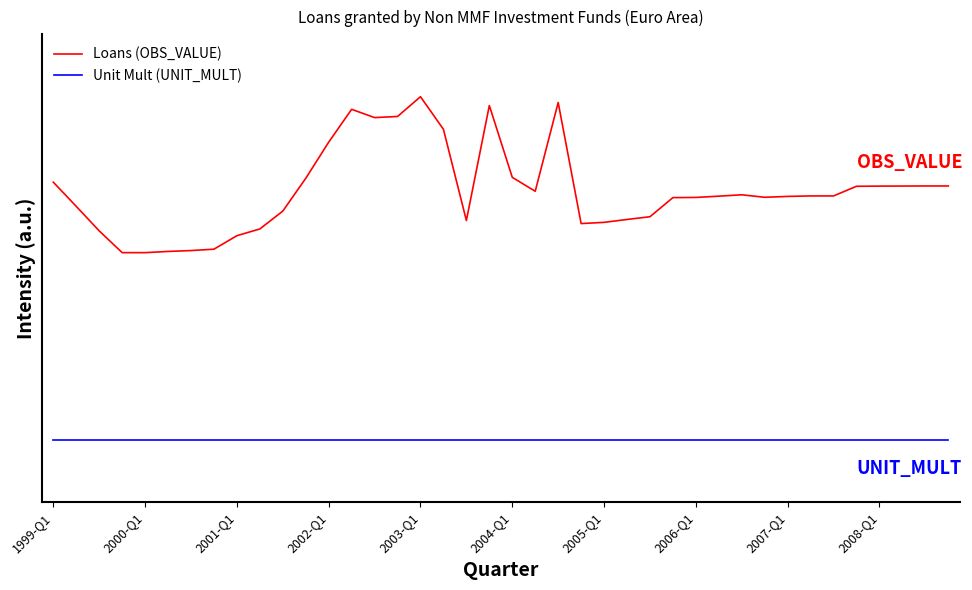

What are all the series names shown in the legend?

Loans (OBS_VALUE), Unit Mult (UNIT_MULT)